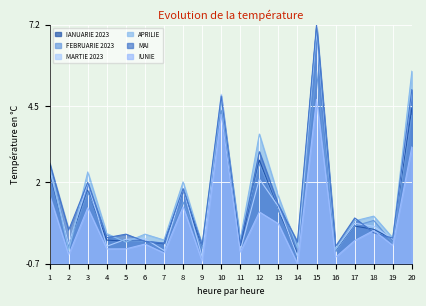

What is the value of the APRILIE point at the 19th from the left?

0.2